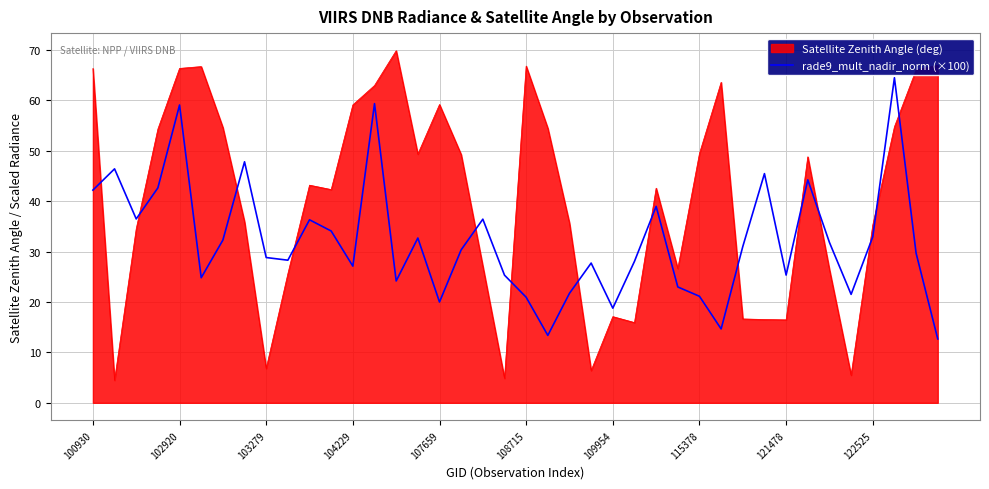

What is the difference between the maximum and minimum values in the rade9_mult_nadir_norm (×100) series?

51.8